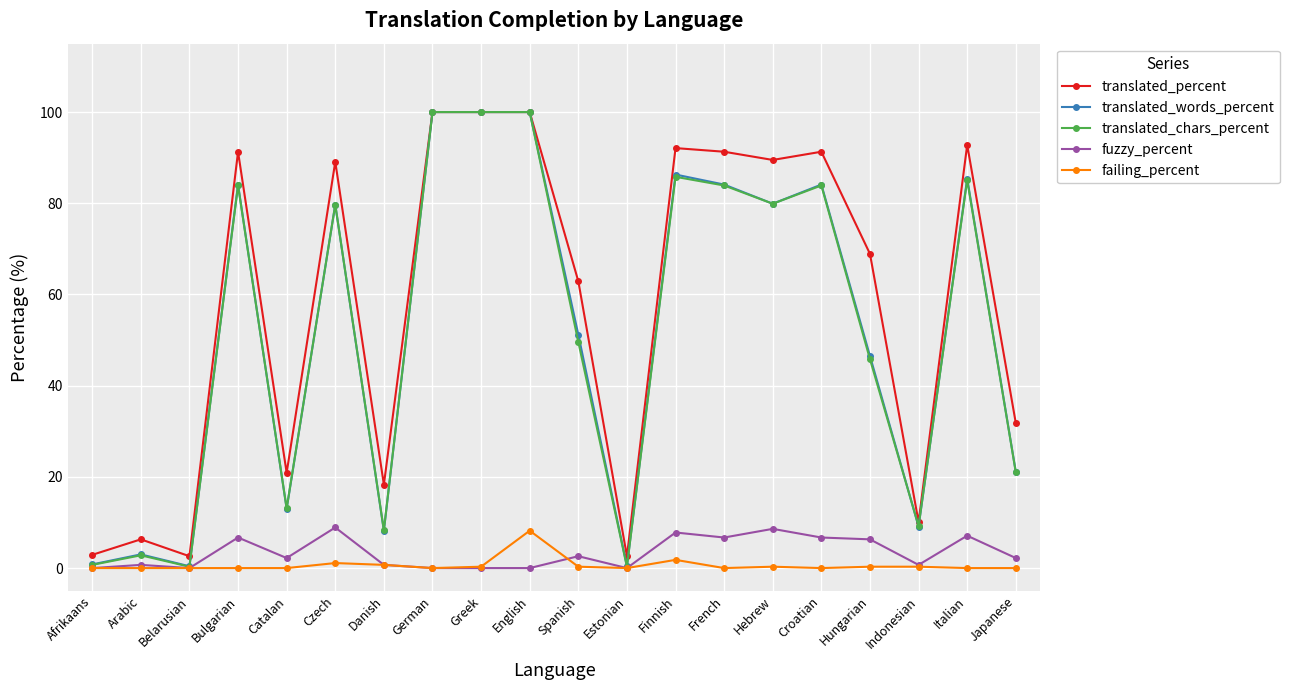

Does the chart have visible grid lines?

Yes